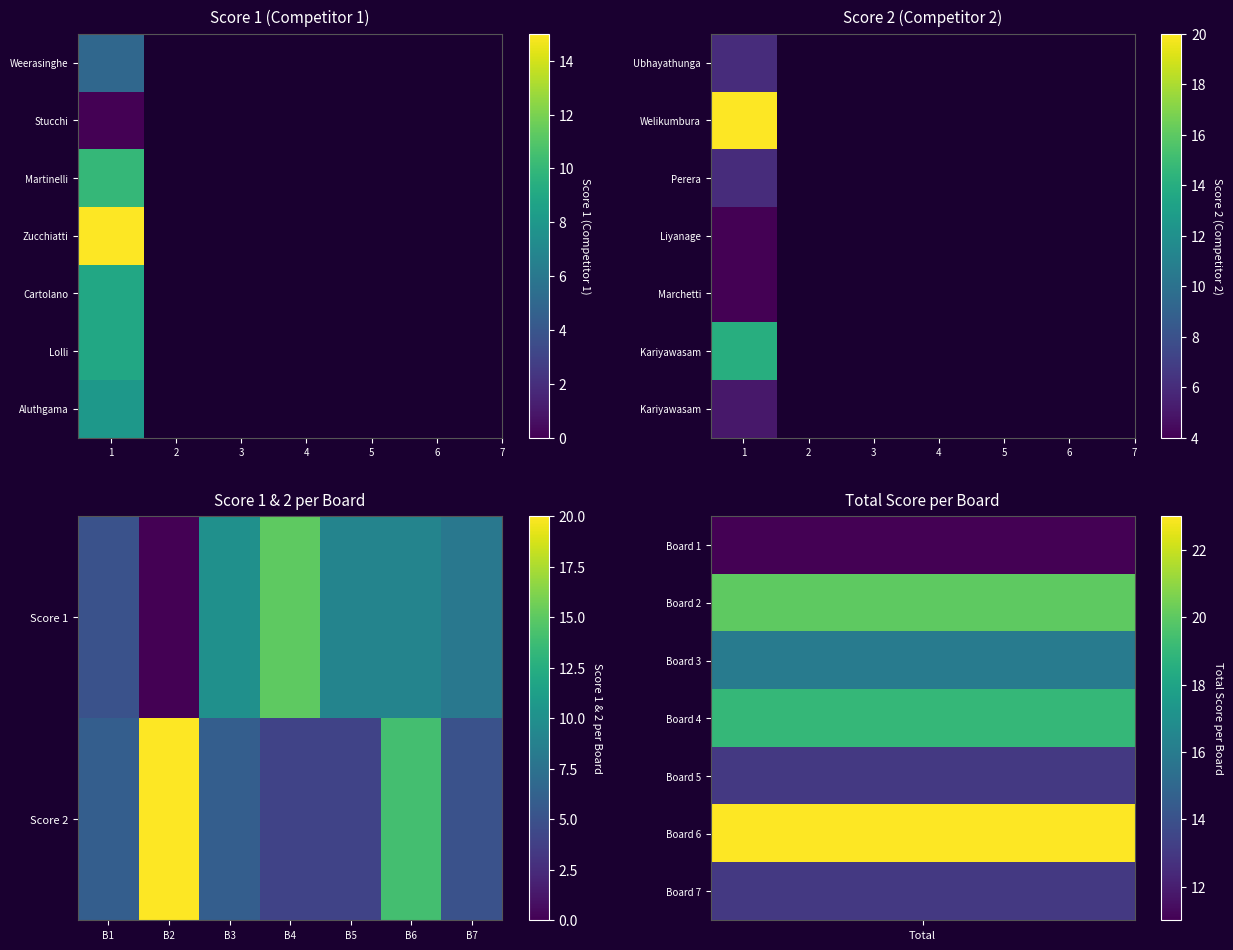

Count the number of data series in this chart.

2